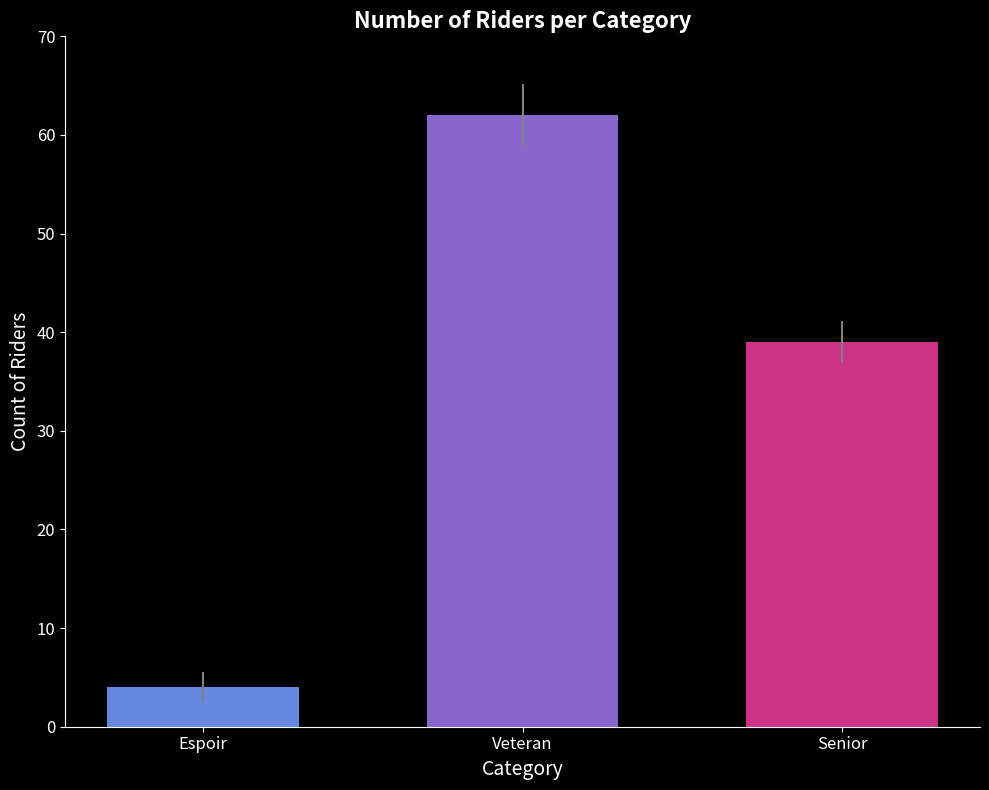

True or false: the data shows 16 at Senior.

False